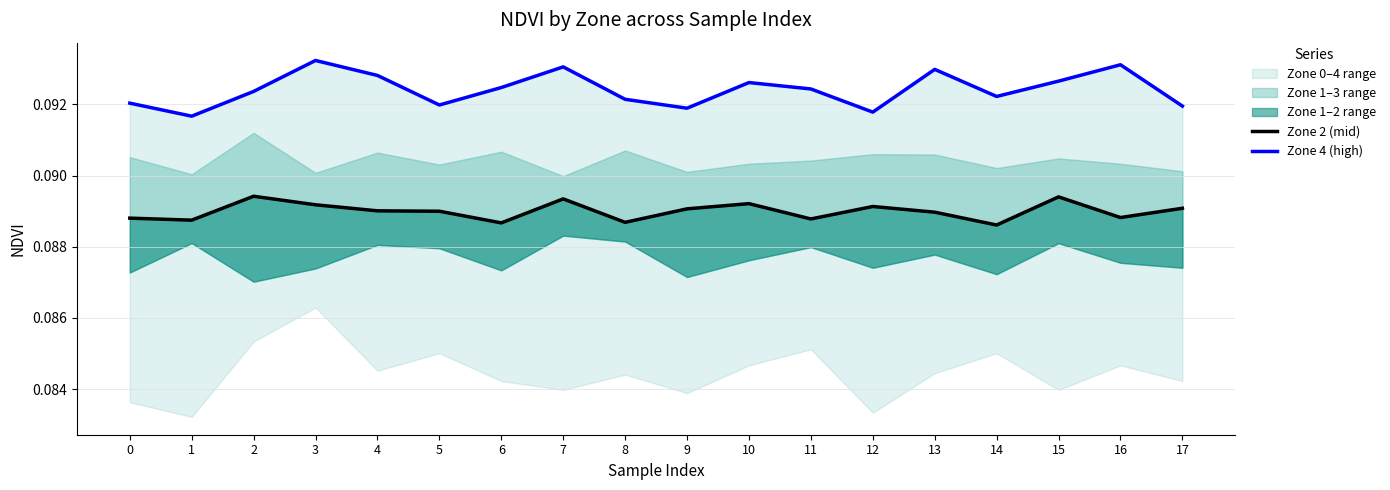

True or false: Zone 4 (high) has a value of 0.1 at 16.

True